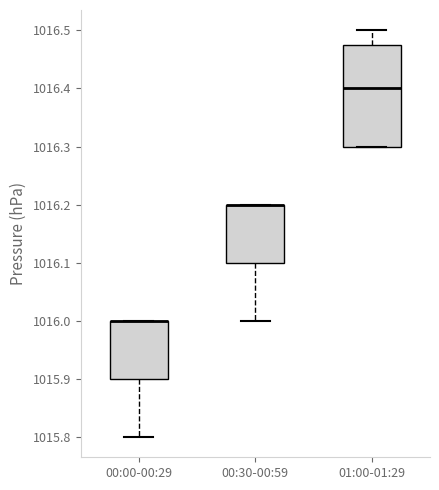

Reading left to right, read every box against the y-axis: the position of its median line, the range the box covers, and the ends of its whiskers. The values are not printed on the chart, so give them approximately, as read against the axis.

00:00-00:29: median 1016.00 (drawn on the box's upper edge), box 1015.90 to 1016.00, whiskers 1015.80 to 1016.00
00:30-00:59: median 1016.20 (drawn on the box's upper edge), box 1016.10 to 1016.20, whiskers 1016.00 to 1016.20
01:00-01:29: median 1016.40, box 1016.30 to 1016.48, whiskers 1016.30 to 1016.50